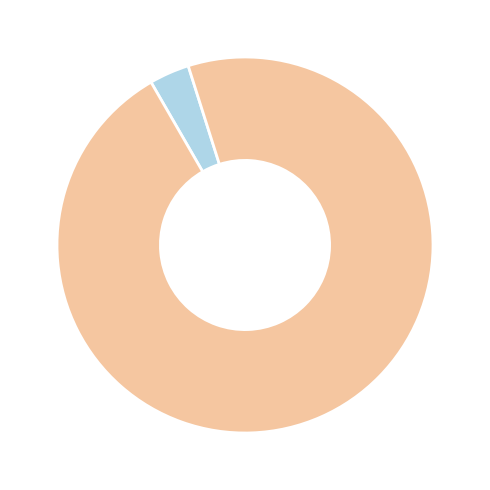

Is there a majority slice in this chart?

Yes